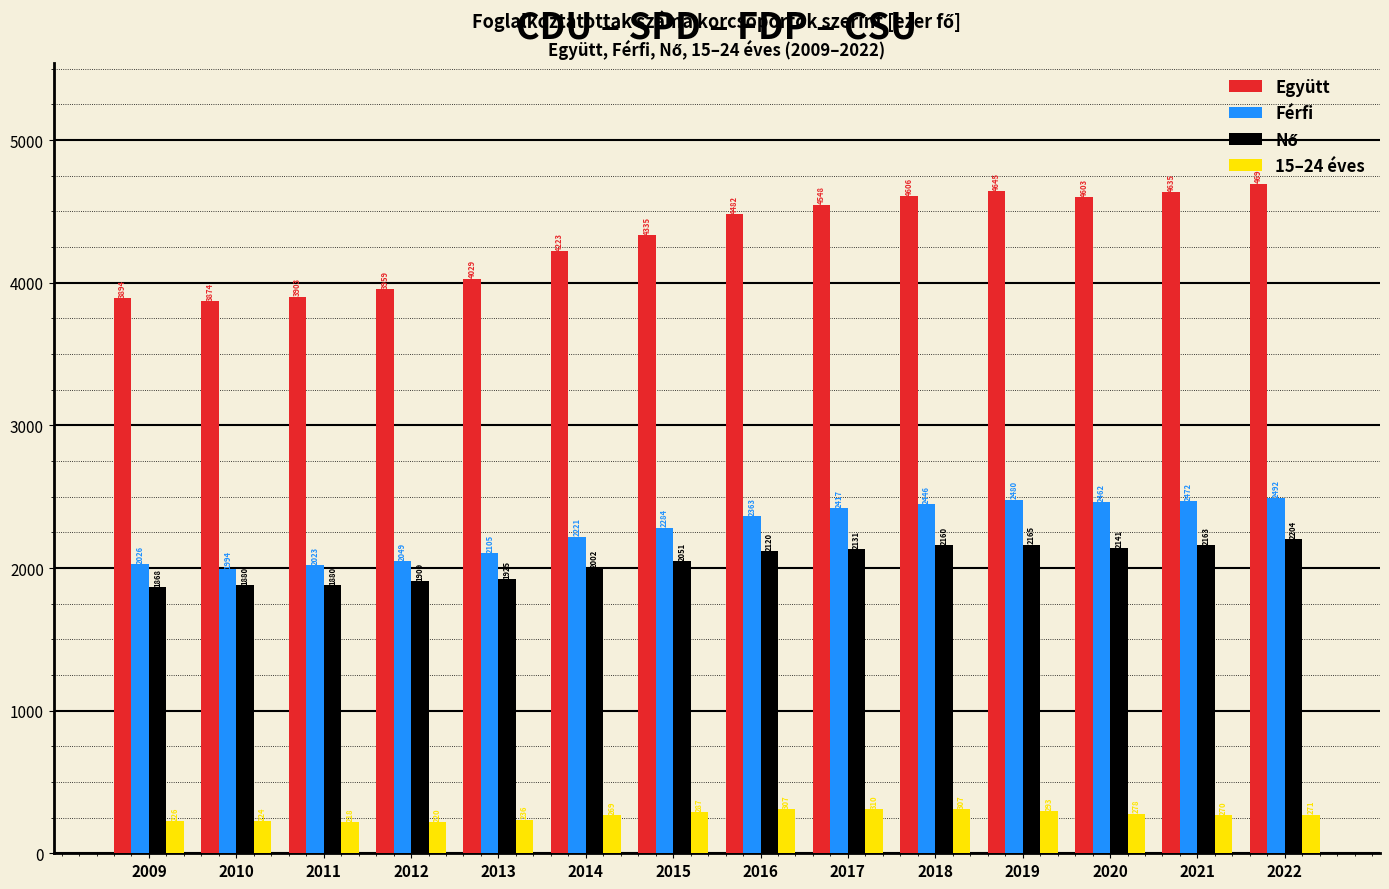

The Együtt series shows 1234.4 at 2018. True or false?

False